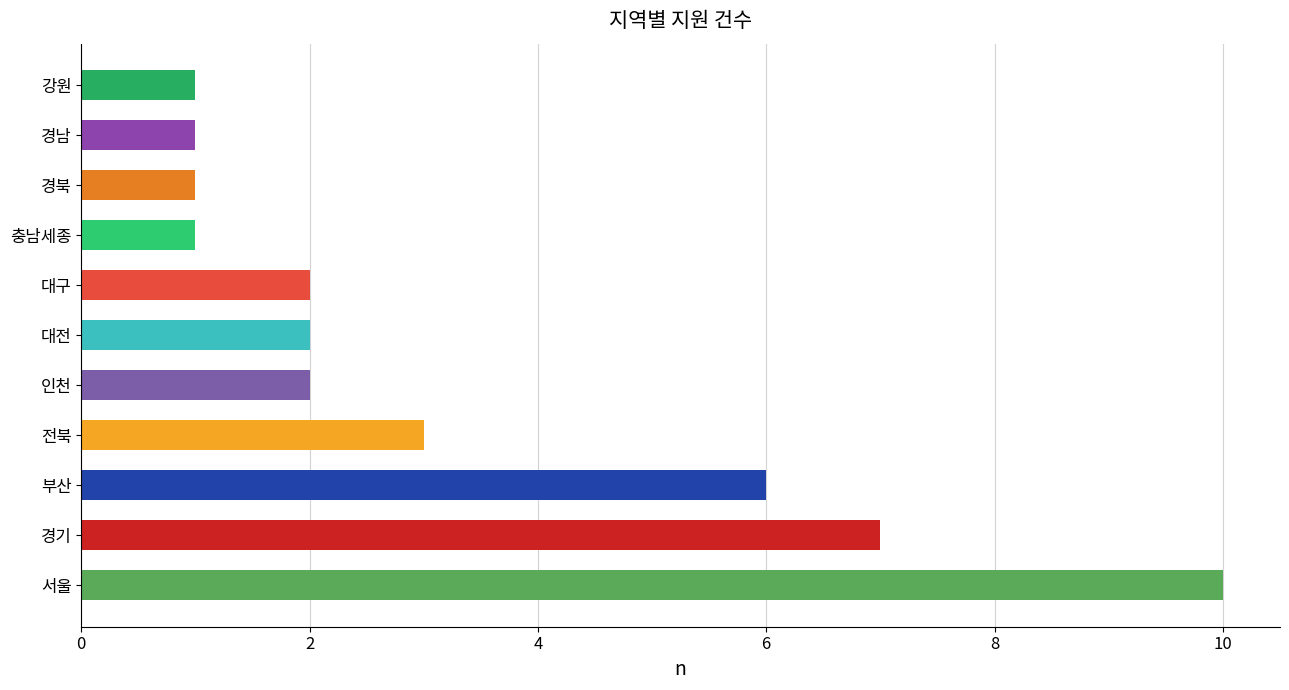

What is the sum of all values?

36